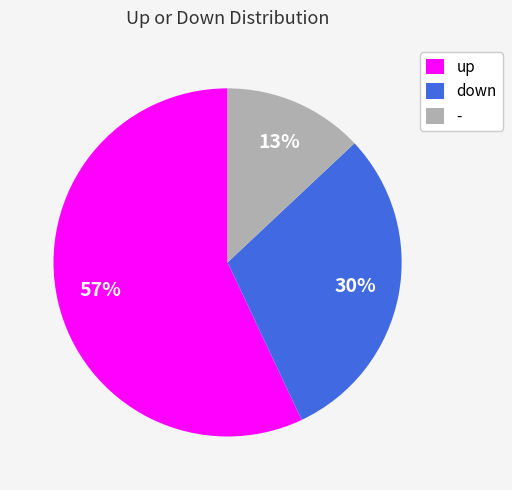

Do up and - together represent more than half of the pie?

Yes